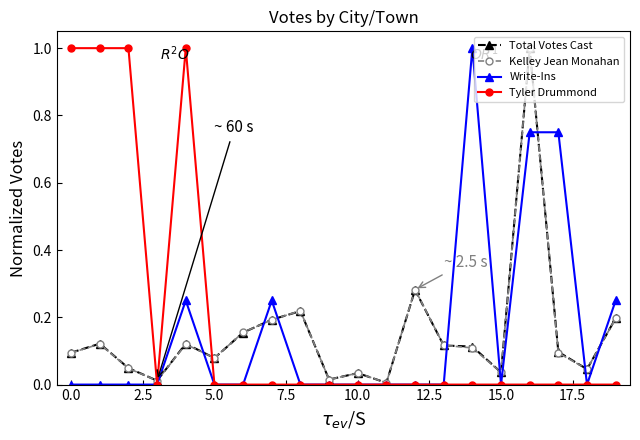

What is the maximum value shown in the chart?

1.0